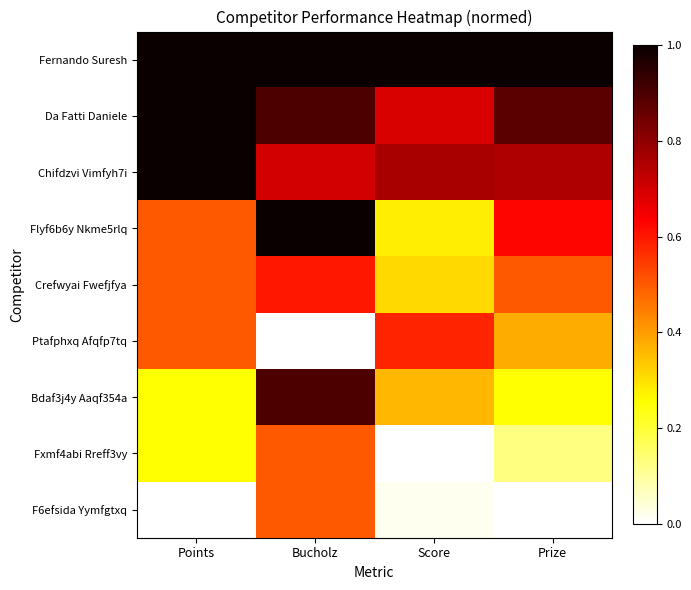

At which category does the chart reach its minimum across all series?

Bucholz